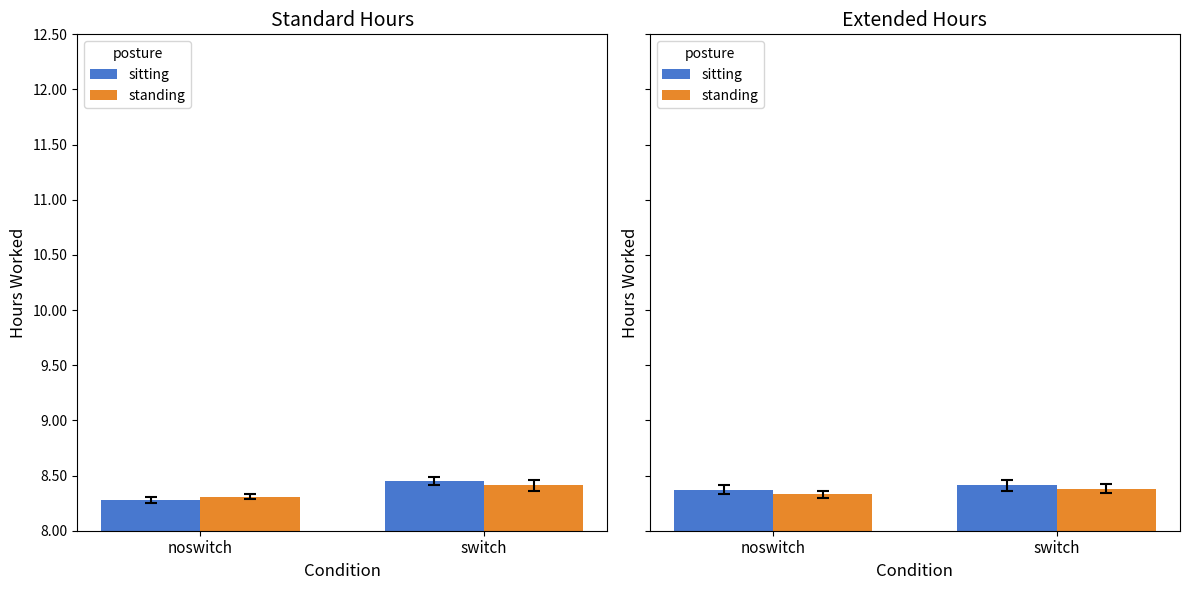

The value of standing at switch is 8.4. True or false?

True